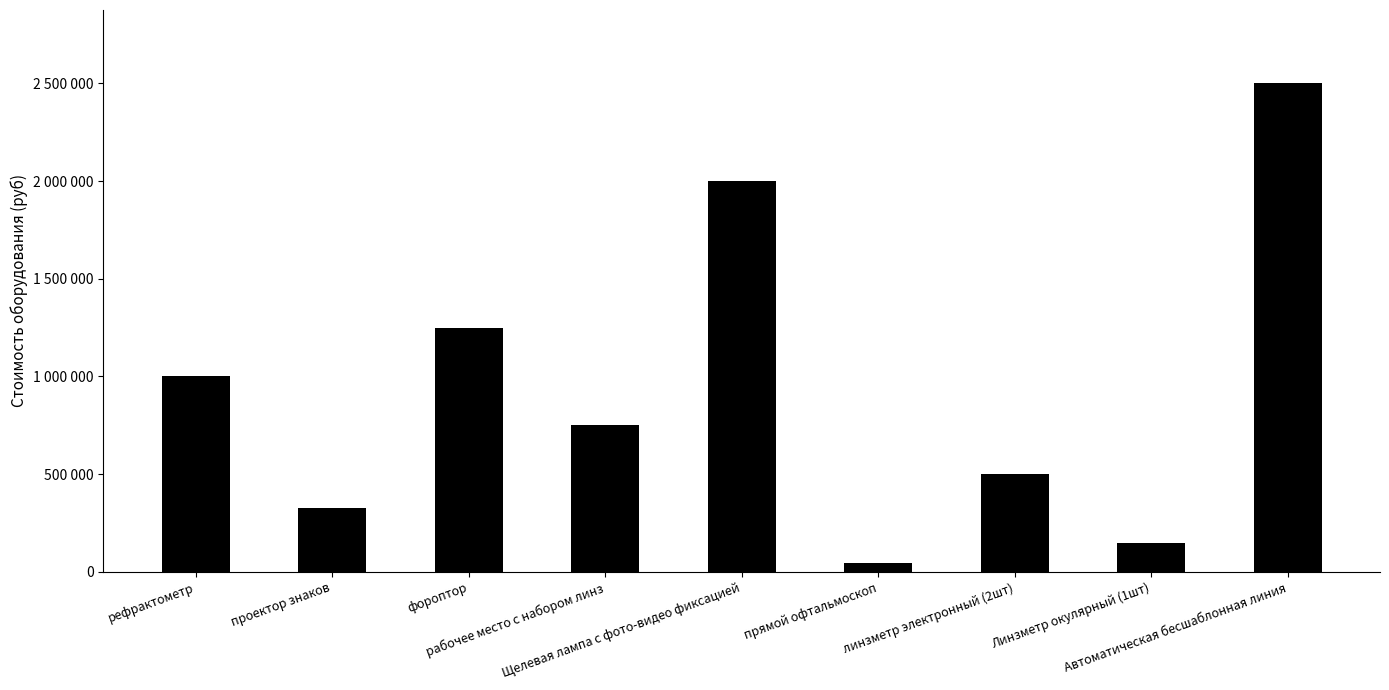

What is the label of the 5th bar from the right?

Щелевая лампа с фото-видео фиксацией